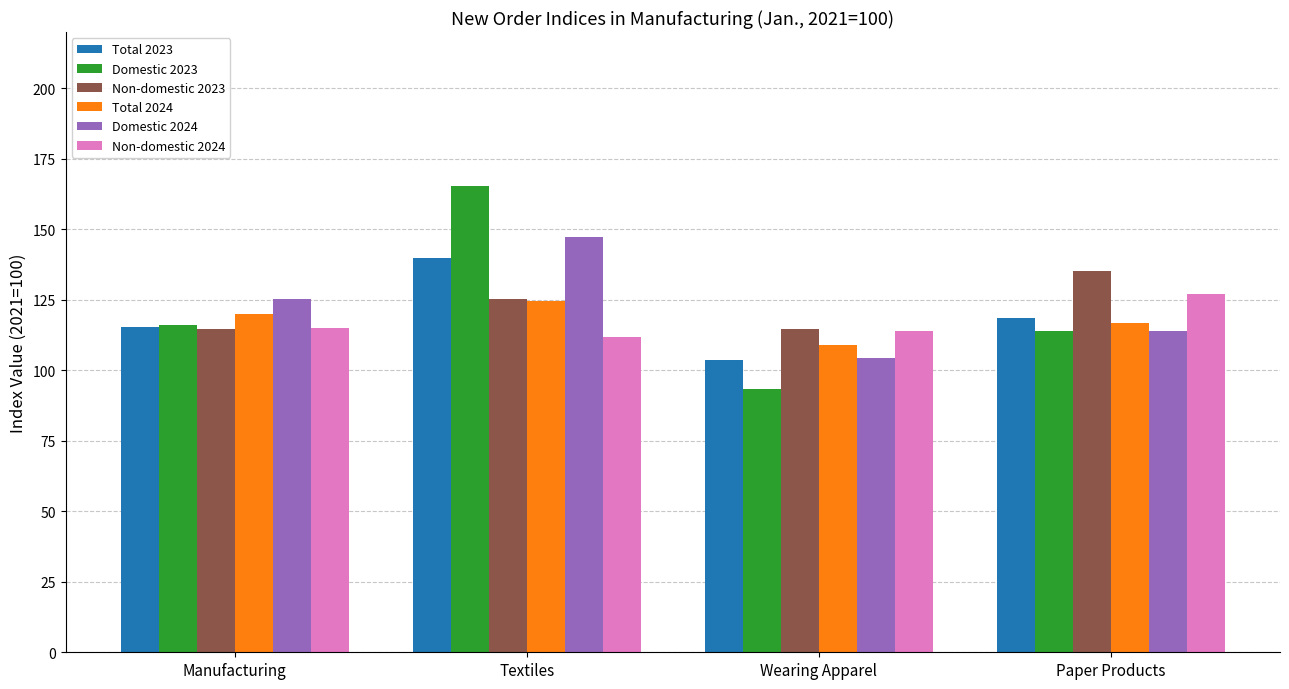

What is the greatest value displayed?

165.5